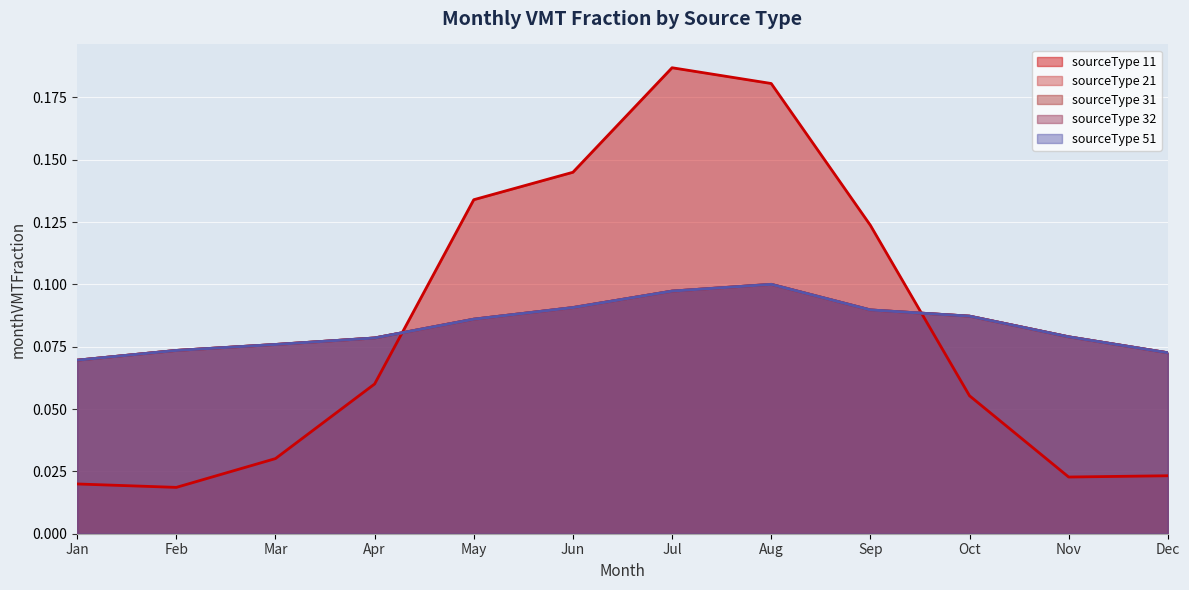

Between Jun and Jul, which series saw the biggest shift?

11